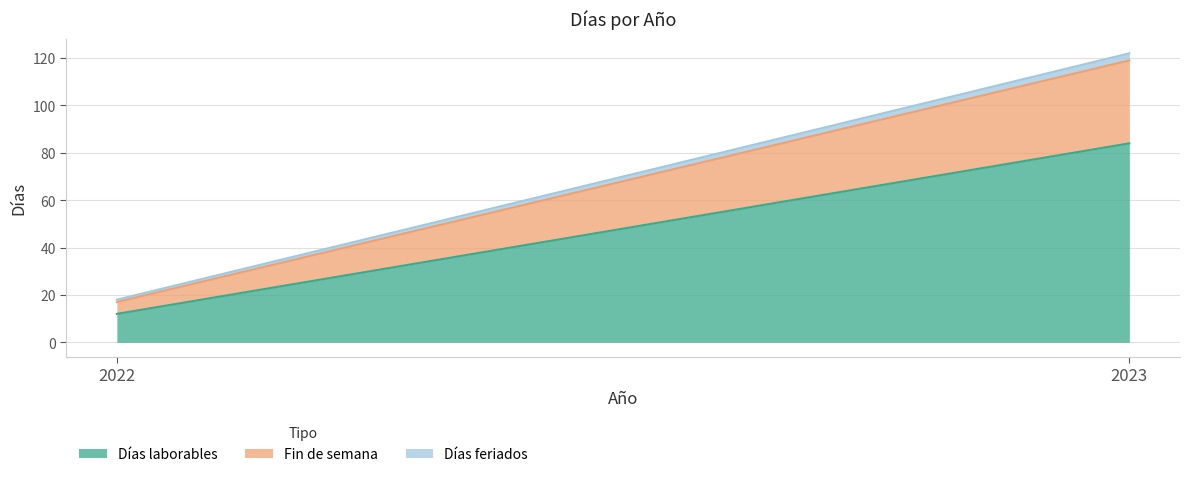

Reading left to right, extract all data points from this chart.

Días laborables: 12	84
Fin de semana: 5	35
Días feriados: 1	3